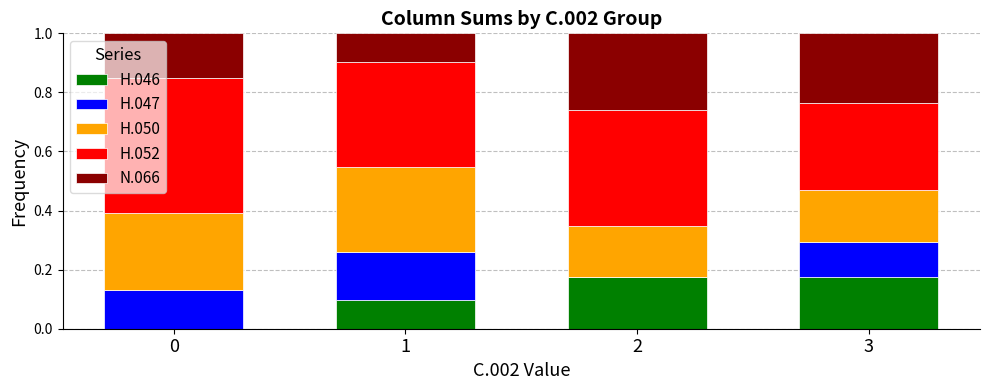

Does the chart contain stacked bars?

Yes